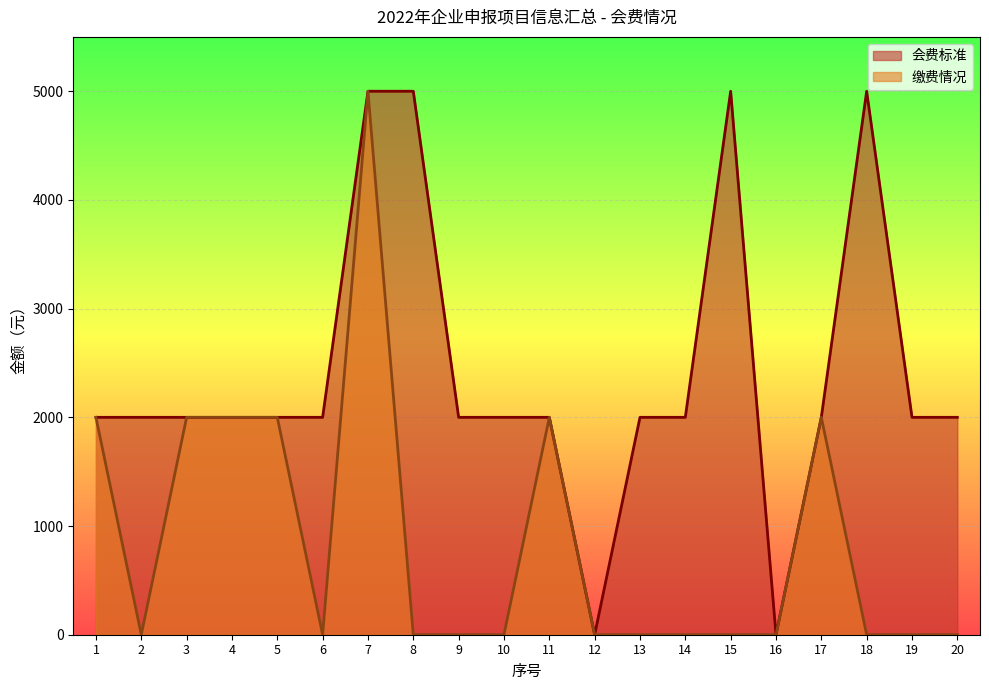

Reading left to right, what are all the values shown in this chart?

会费标准: 1=2000	2=2000	3=2000	4=2000	5=2000	6=2000	7=5000	8=5000	9=2000	10=2000	11=2000	12=0	13=2000	14=2000	15=5000	16=0	17=2000	18=5000	19=2000	20=2000
缴费情况: 1=2000	2=0	3=2000	4=2000	5=2000	6=0	7=5000	8=0	9=0	10=0	11=2000	12=0	13=0	14=0	15=0	16=0	17=2000	18=0	19=0	20=0